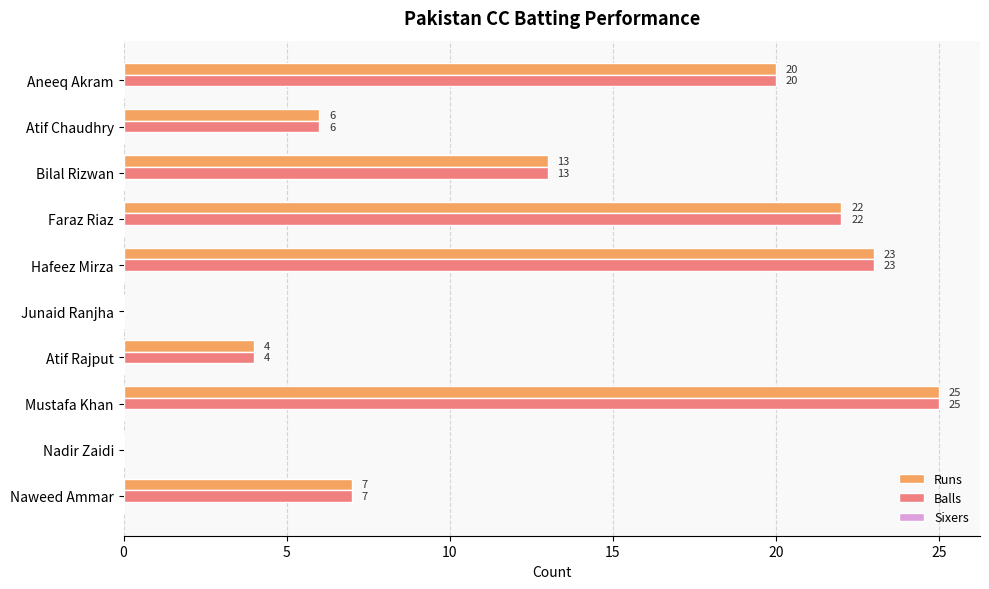

What is the maximum value shown in the chart?

25